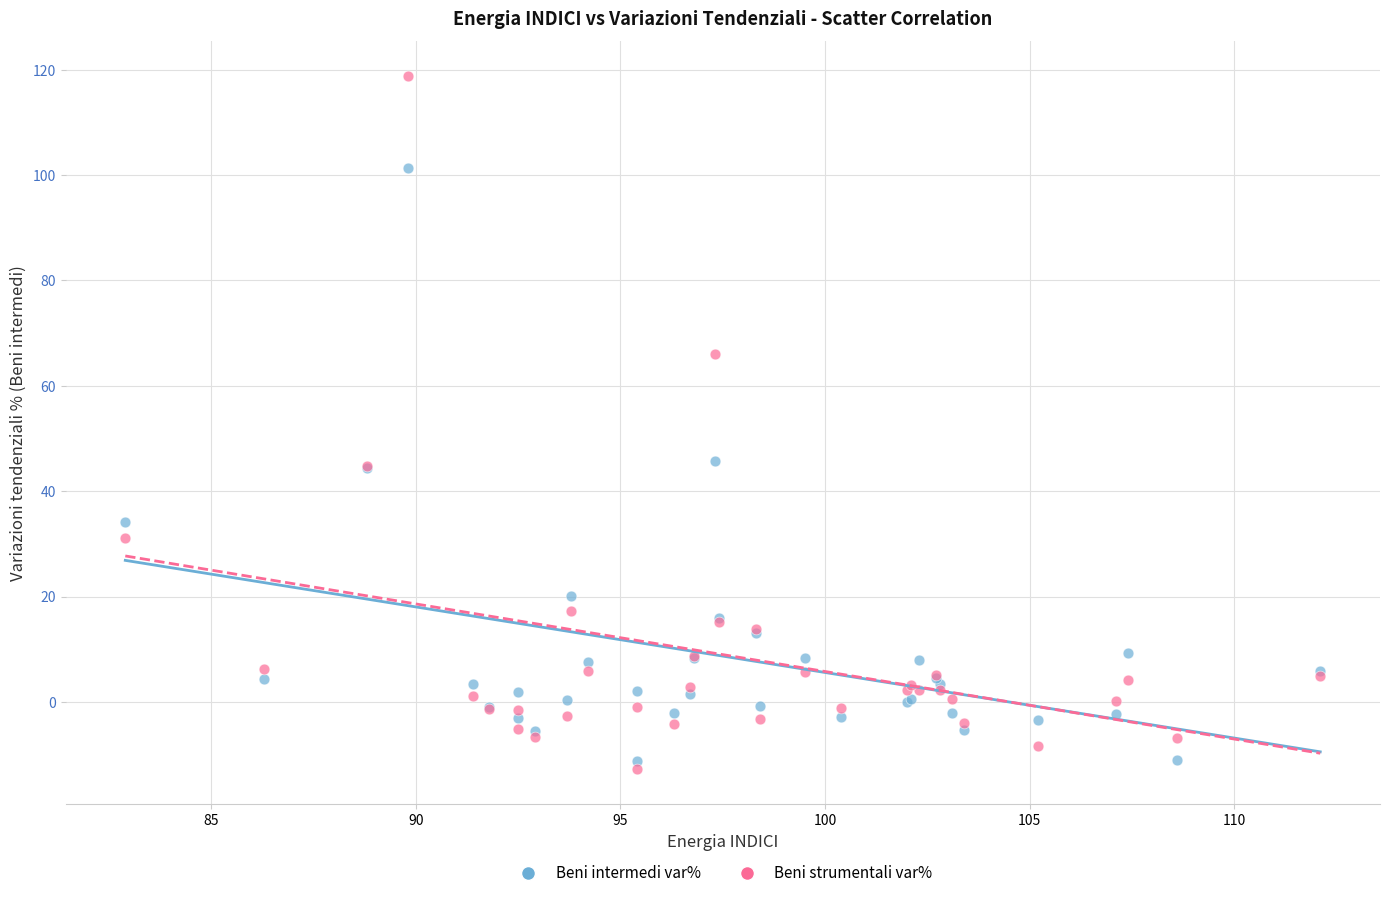

Which series contains the lowest Y value?

Beni strumentali var%